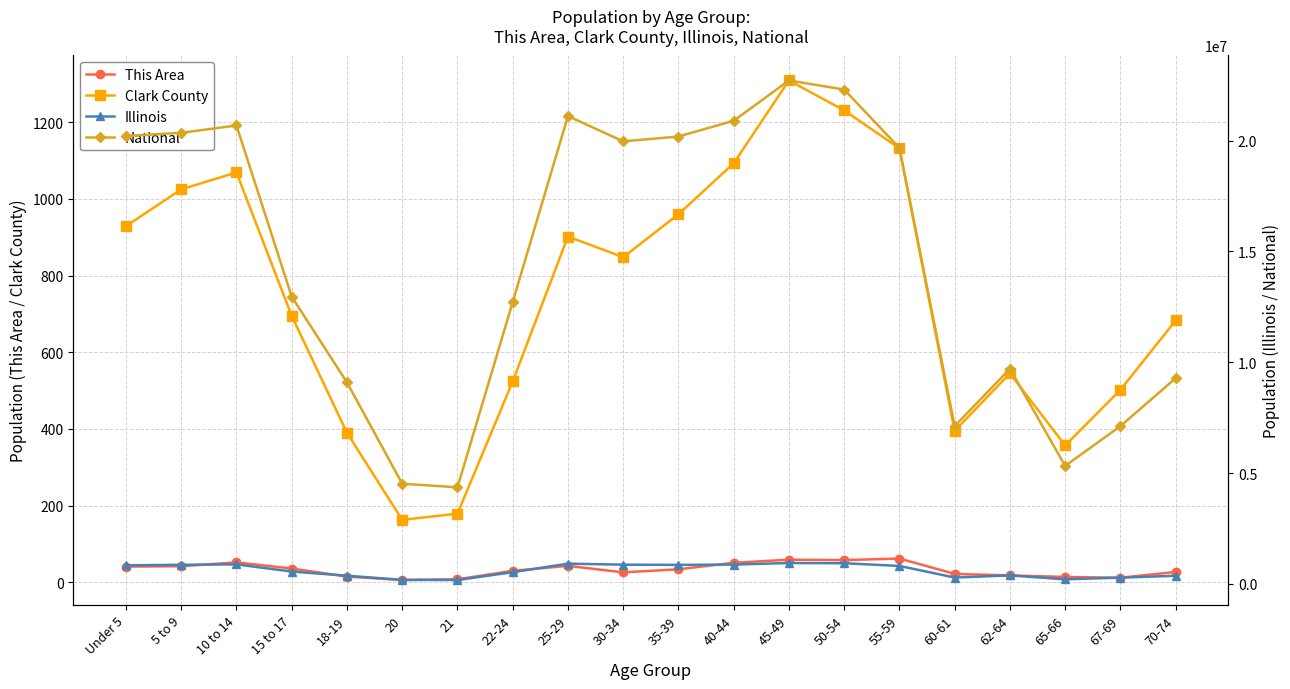

In National, how many points are lower than both neighbors (excluding endpoints)?

4